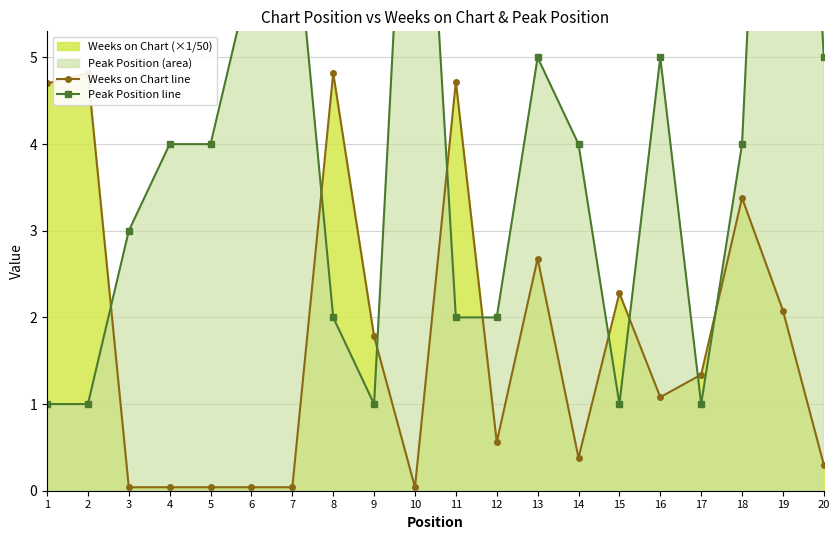

List the series in order of their peak value, highest first.

Peak Position line, Weeks on Chart line